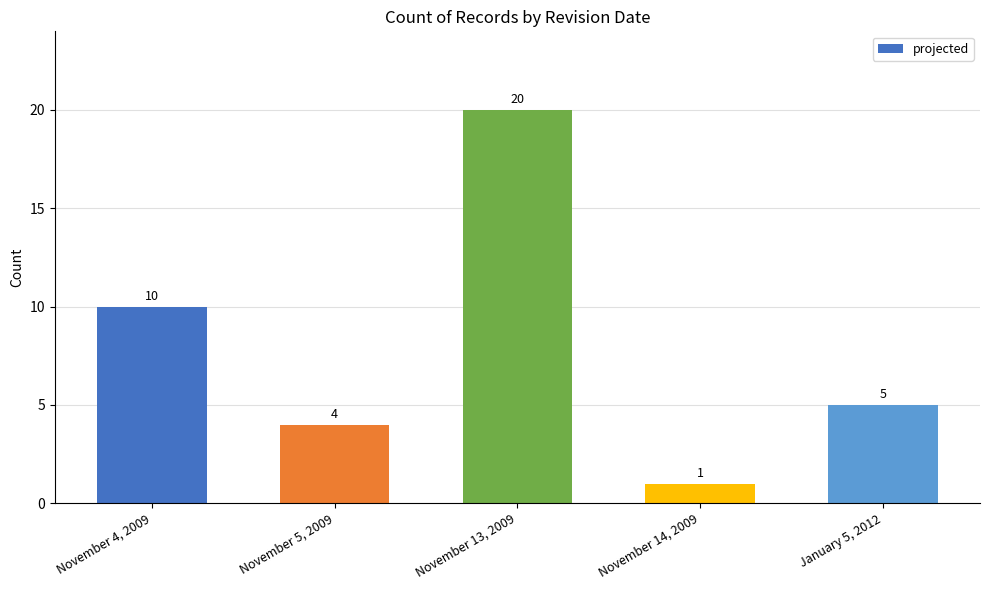

The chart shows a value of 2 at November 5, 2009. True or false?

False